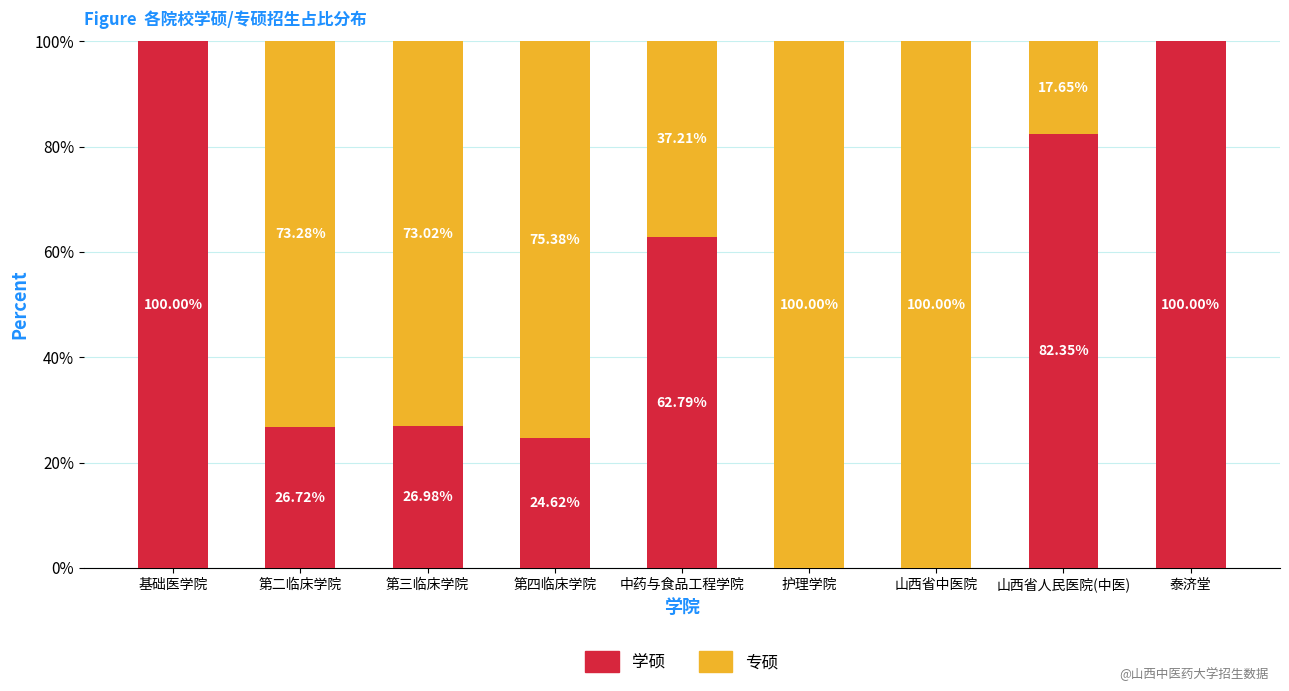

What is the sum of all 学硕 values?

423.5